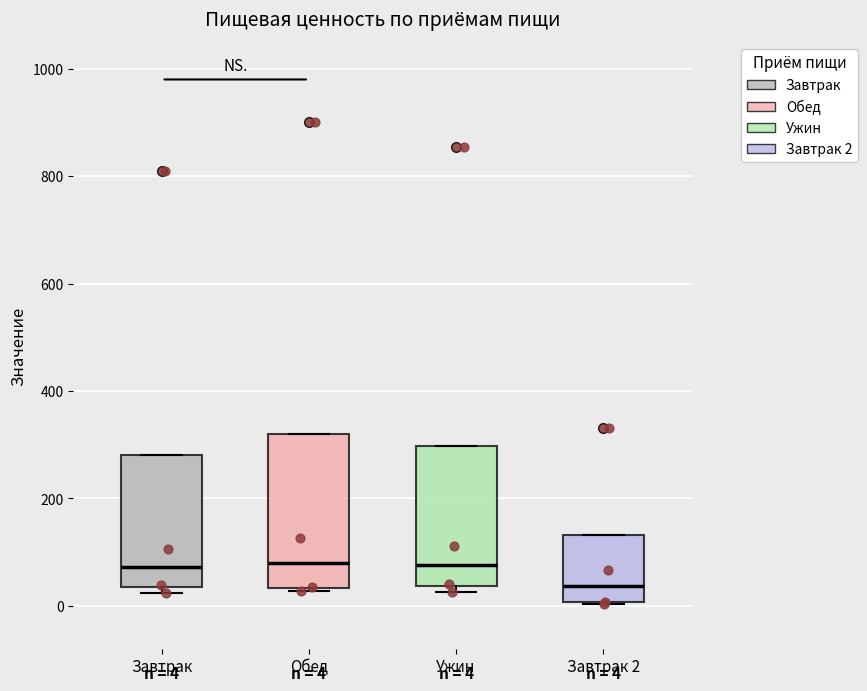

Comparing the boxes themselves (not the whiskers), which one is the tallest?

Обед